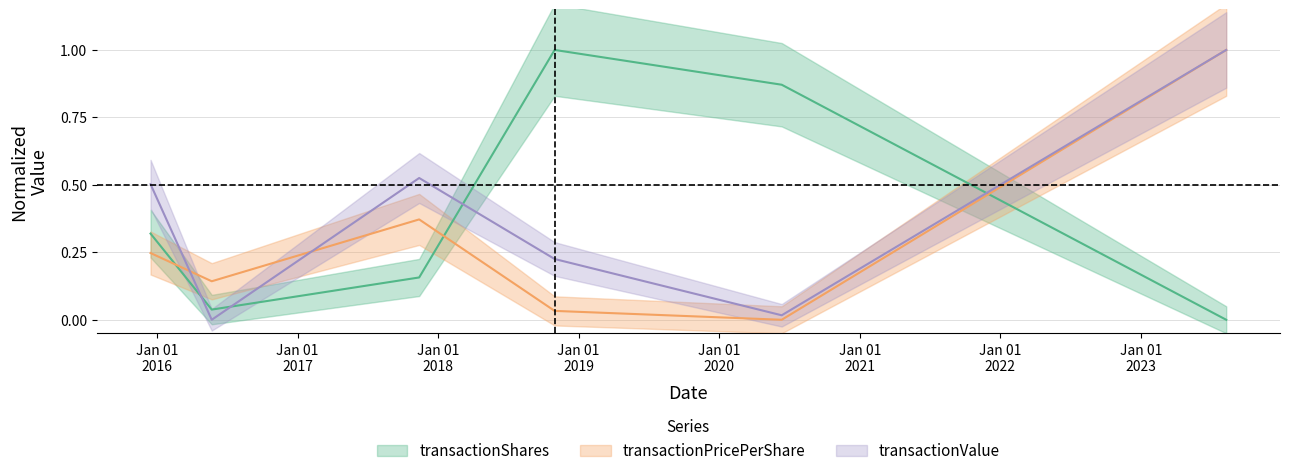

How many interior local peaks does the transactionShares series have?

1